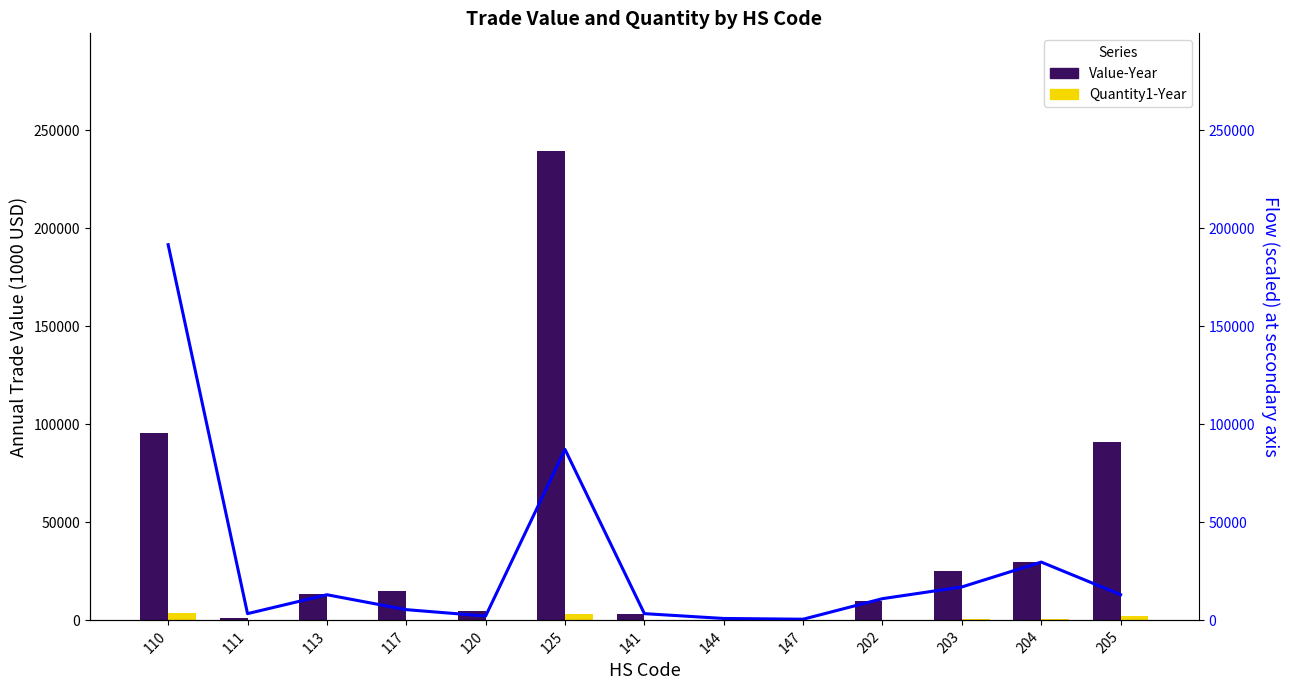

How many categories are shown in the chart?

13